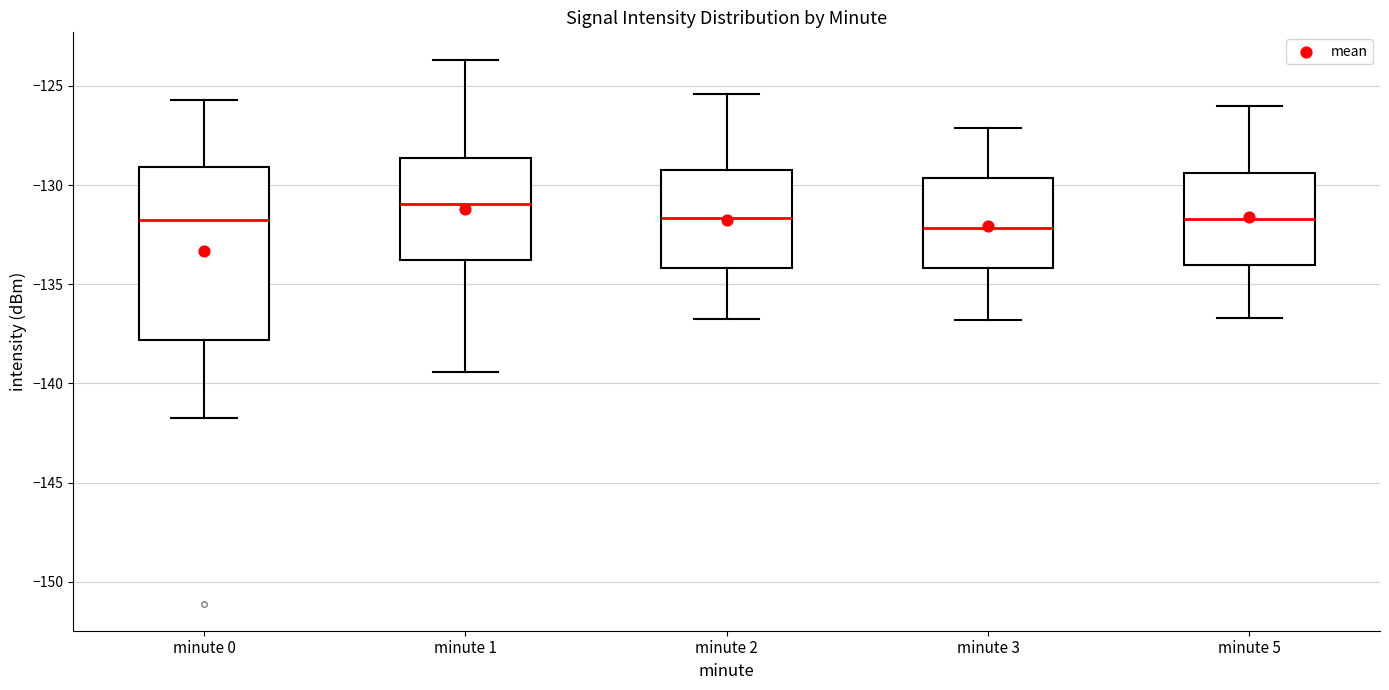

Which box is the tallest, from its lower edge to its upper edge?

minute 0